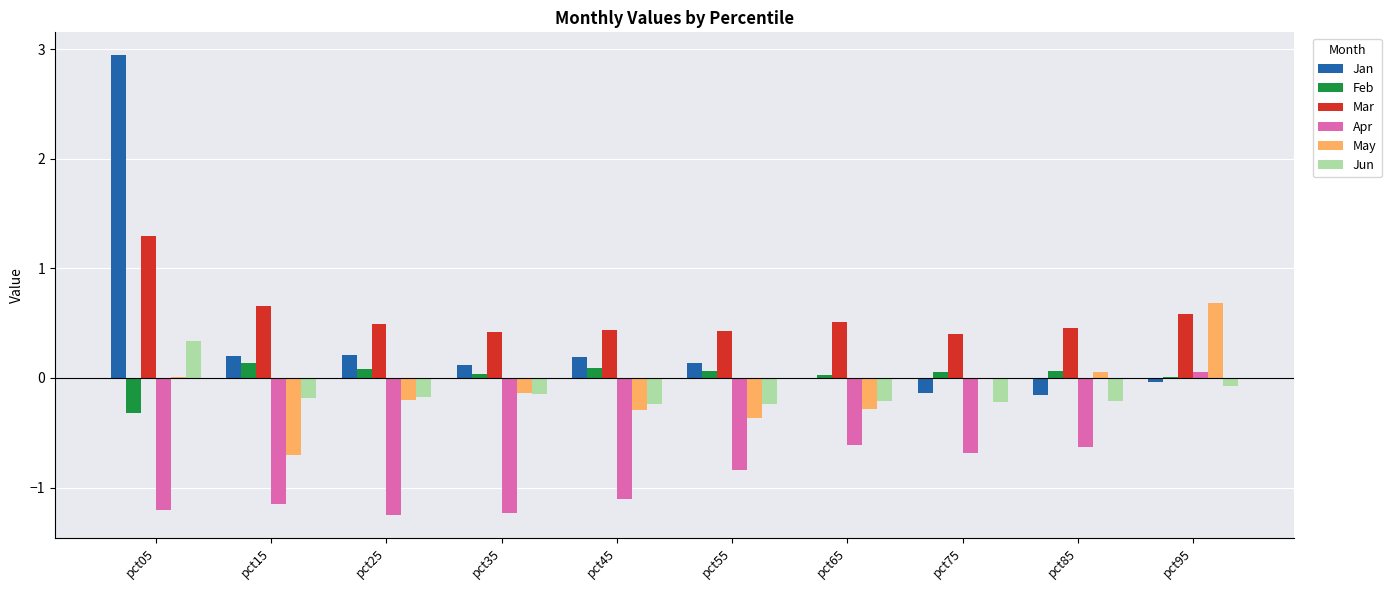

How many series are shown in this chart?

6